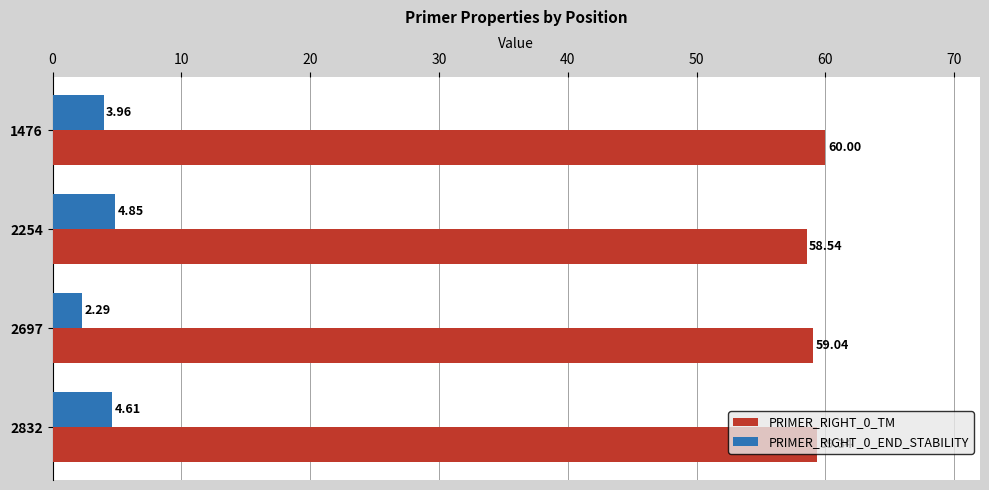

Rank the categories by PRIMER_RIGHT_0_END_STABILITY value from lowest to highest.

2697, 1476, 2832, 2254